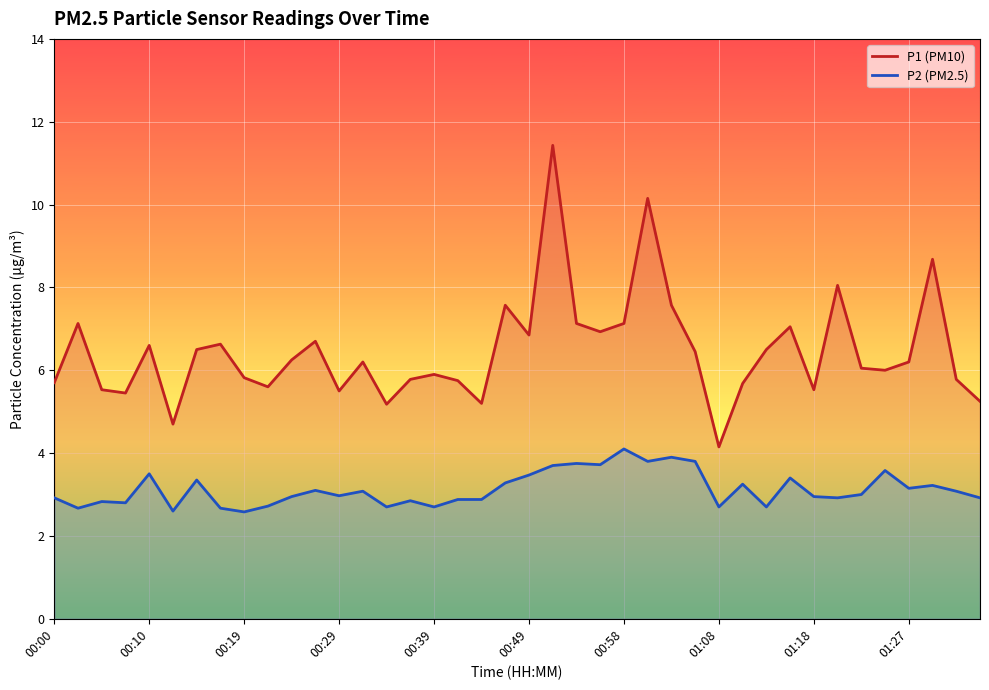

Does the chart display data point markers on the line(s)?

No